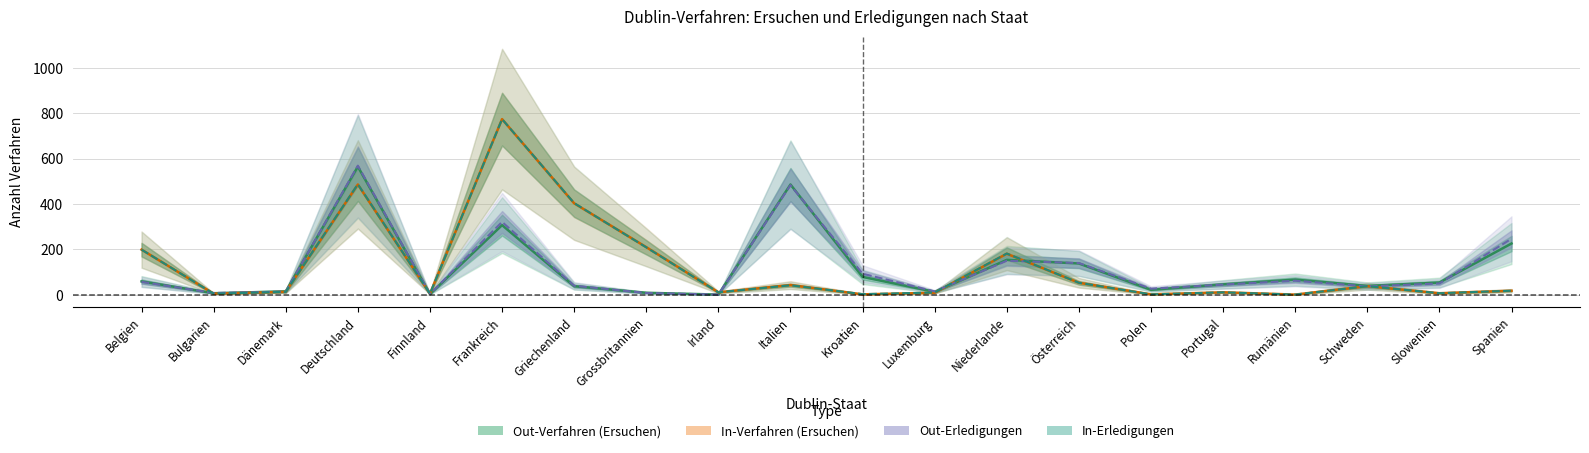

Count the number of categories in the chart.

20